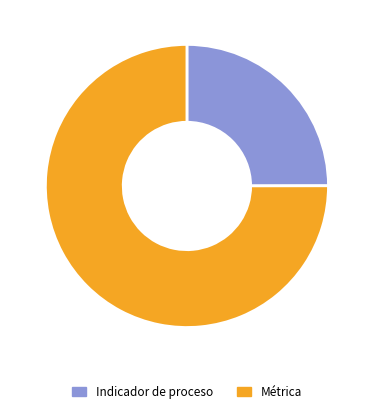

Is there a majority slice in this chart?

Yes